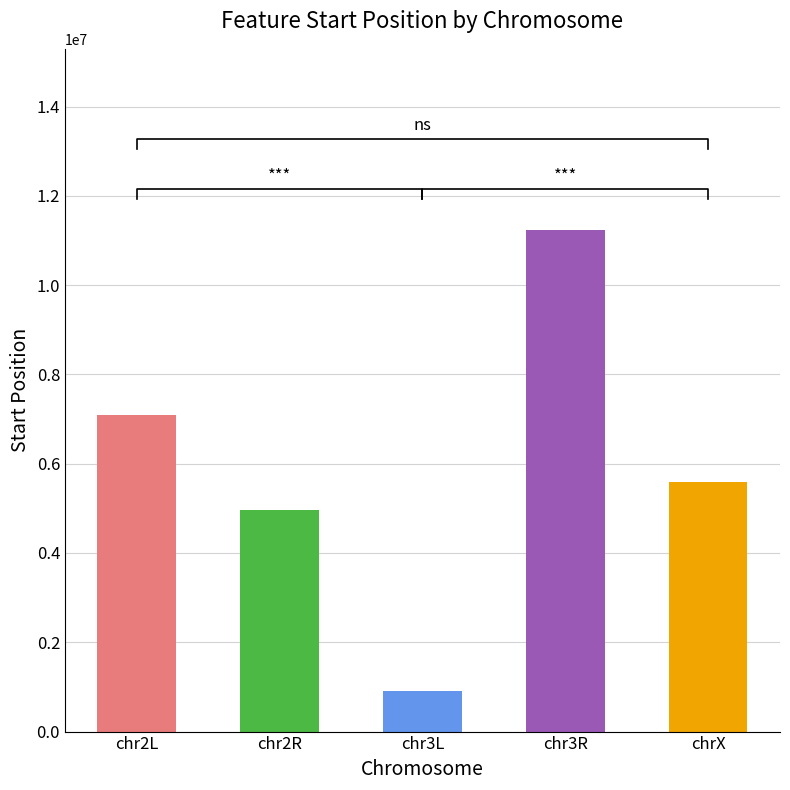

What is the average value?

5955979